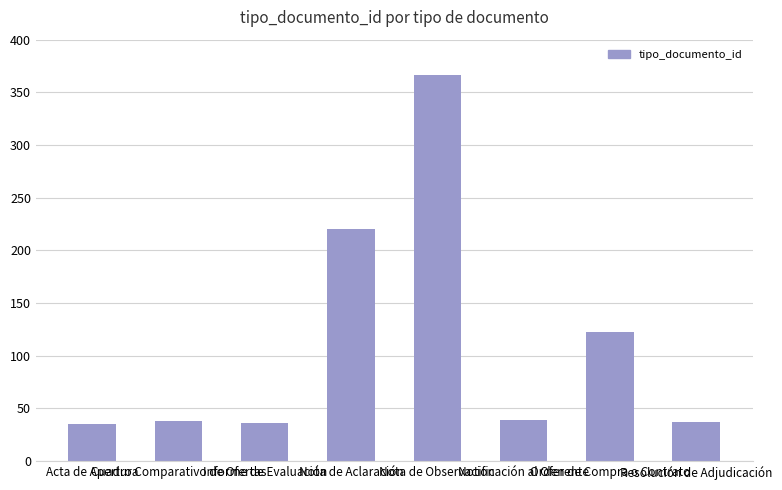

The chart shows a value of 36 at Informe de Evaluación. True or false?

True